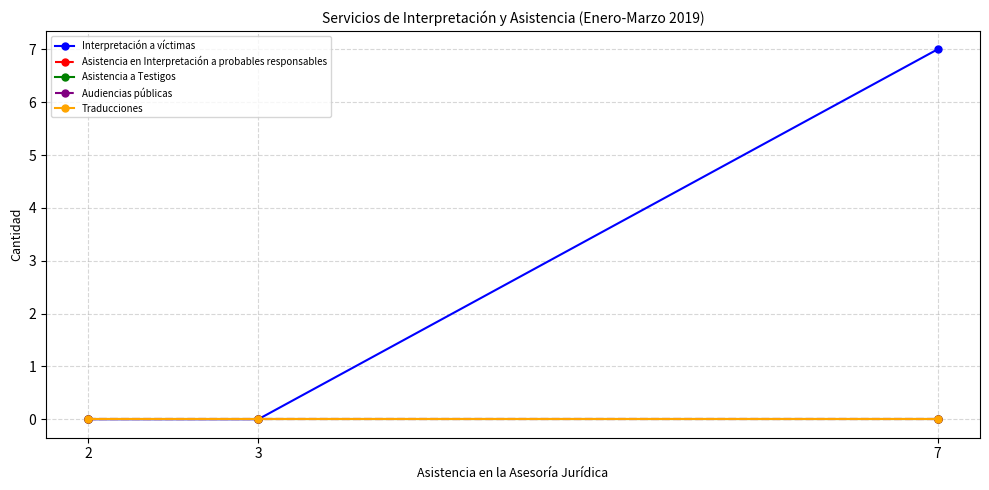

Does the chart have visible grid lines?

Yes